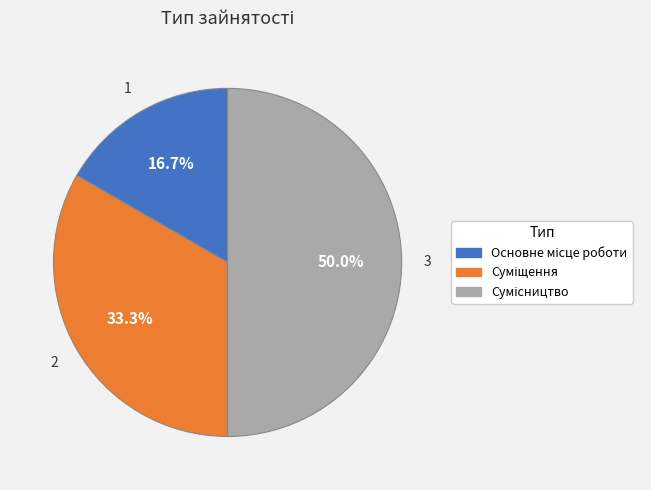

What percentage is NOT represented by Основне місце роботи?

83.3%